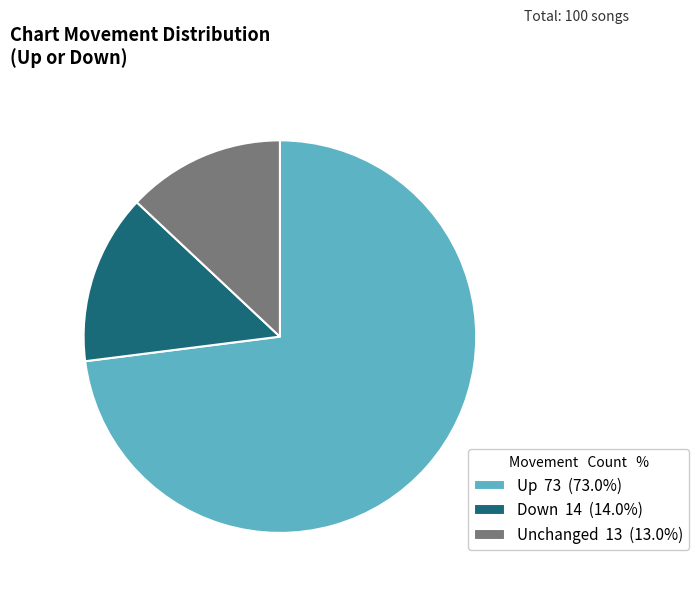

Does any single category account for the majority?

Yes